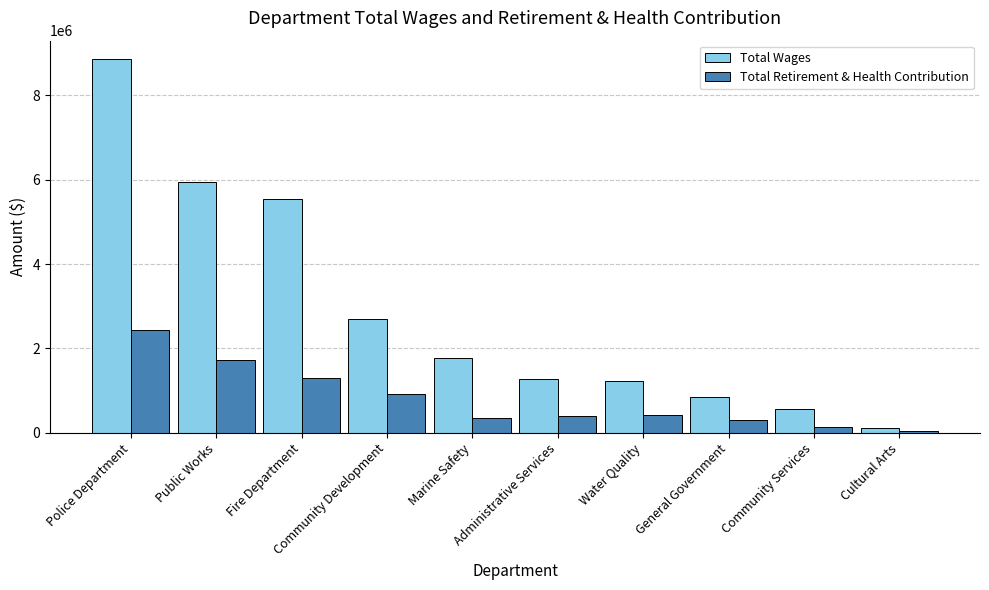

What is the sum of the Total Wages values at General Government and Community Services?

1416663